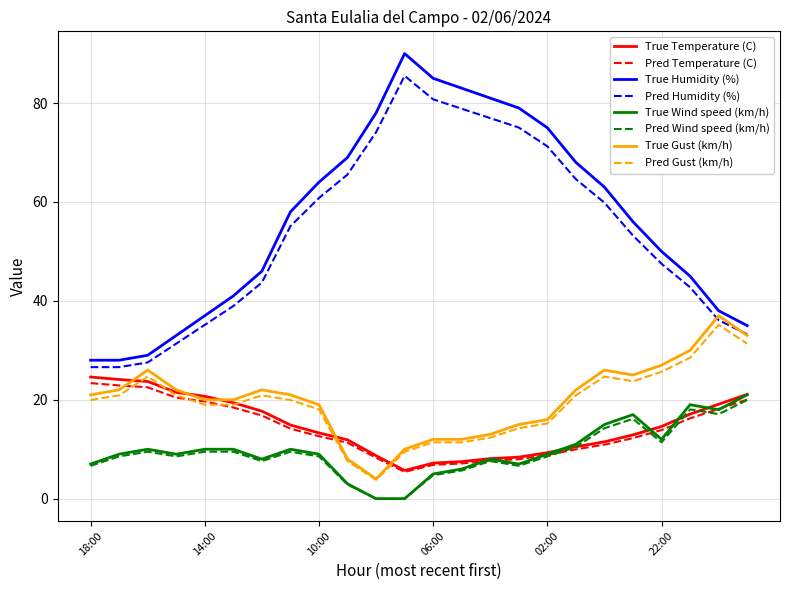

What is the greatest value displayed?

90.0